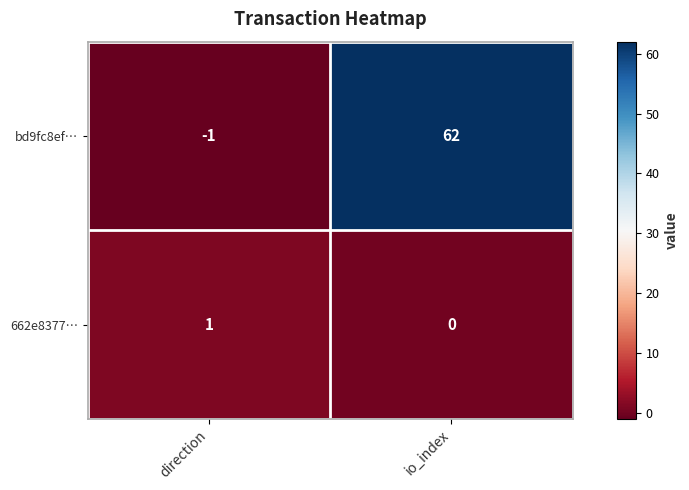

Which series changed the most between direction and io_index?

bd9fc8ef…